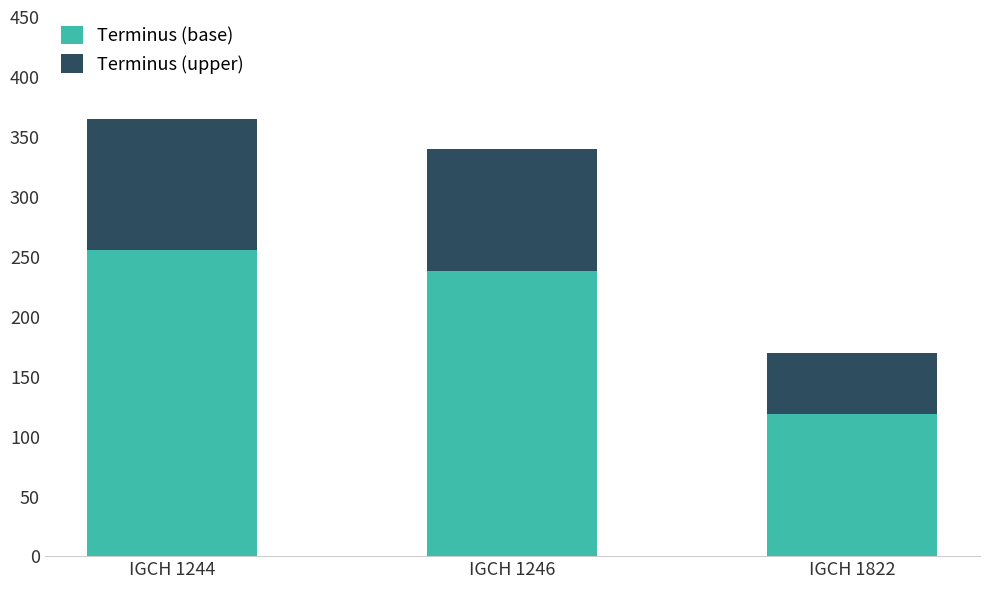

What is the difference between the maximum and minimum values in the Terminus (base) series?

136.5